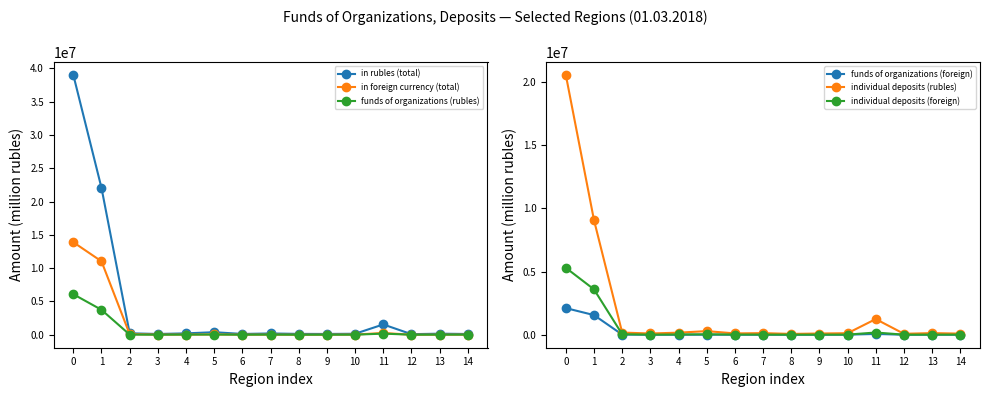

True or false: in foreign currency (total) and funds of organizations (foreign) cross at least once.

False